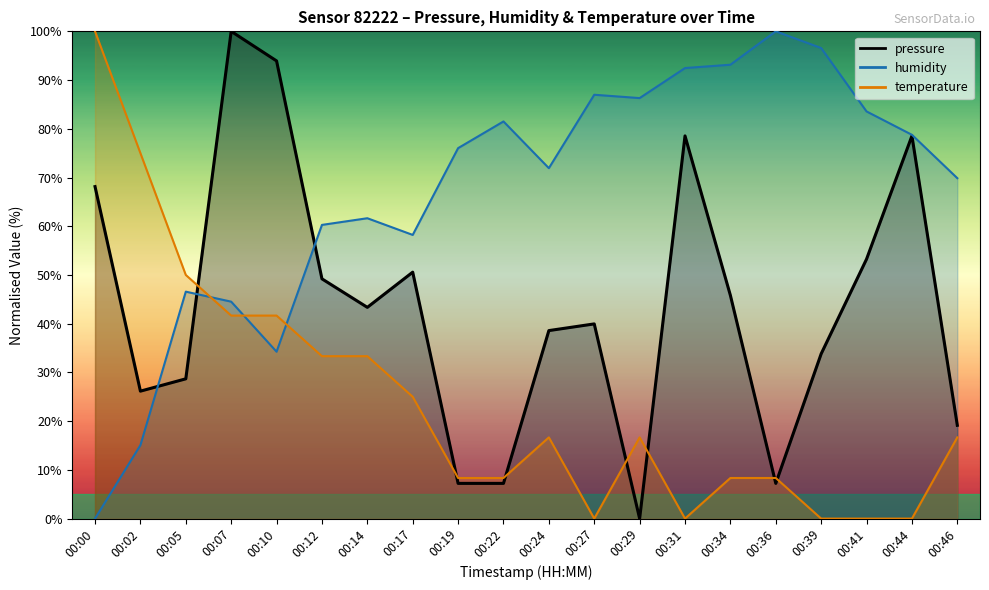

What are all the series names shown in the legend?

pressure, humidity, temperature